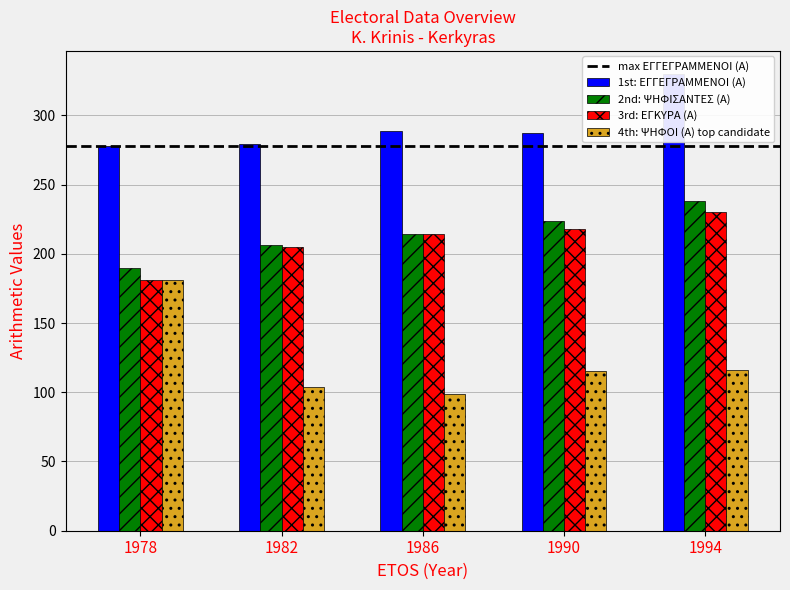

Which category has the lowest value in the 3rd: ΕΓΚΥΡΑ (Α) series?

1978